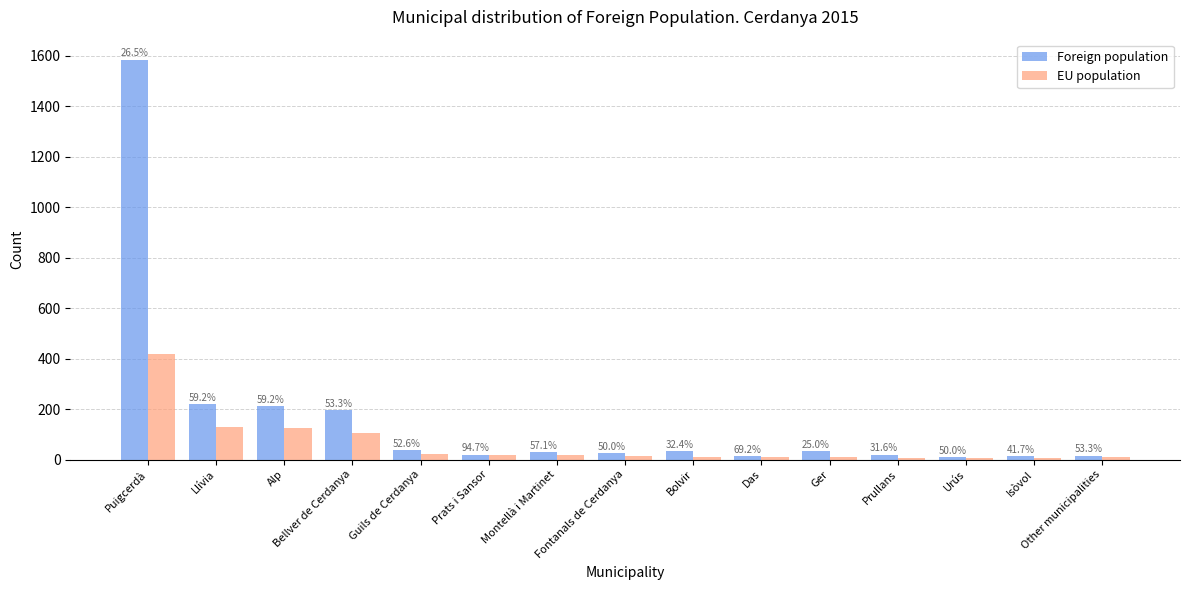

What are all the series names shown in the legend?

Foreign population, EU population